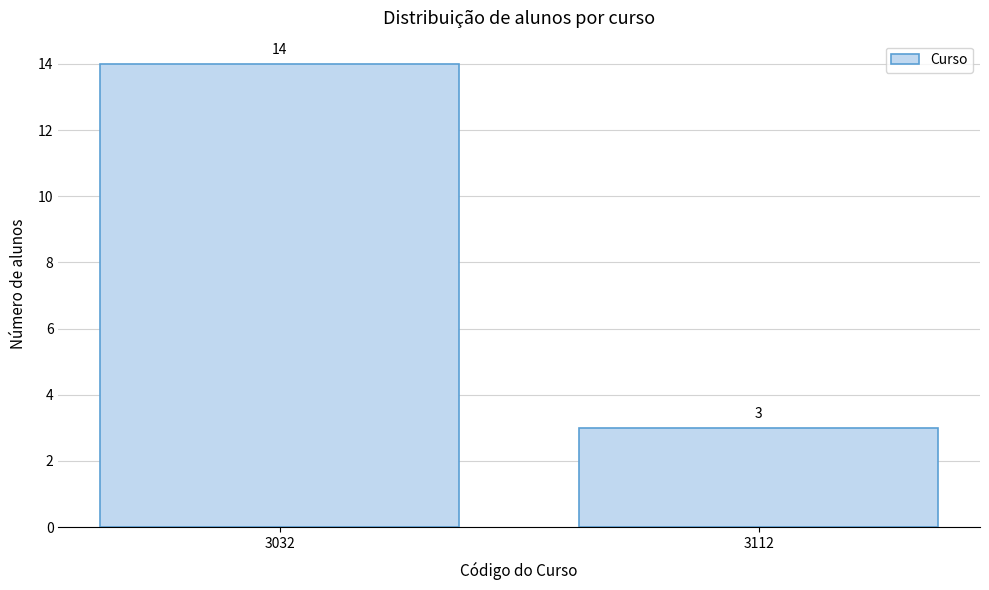

Reading left to right, list all the values displayed in this chart.

14	3